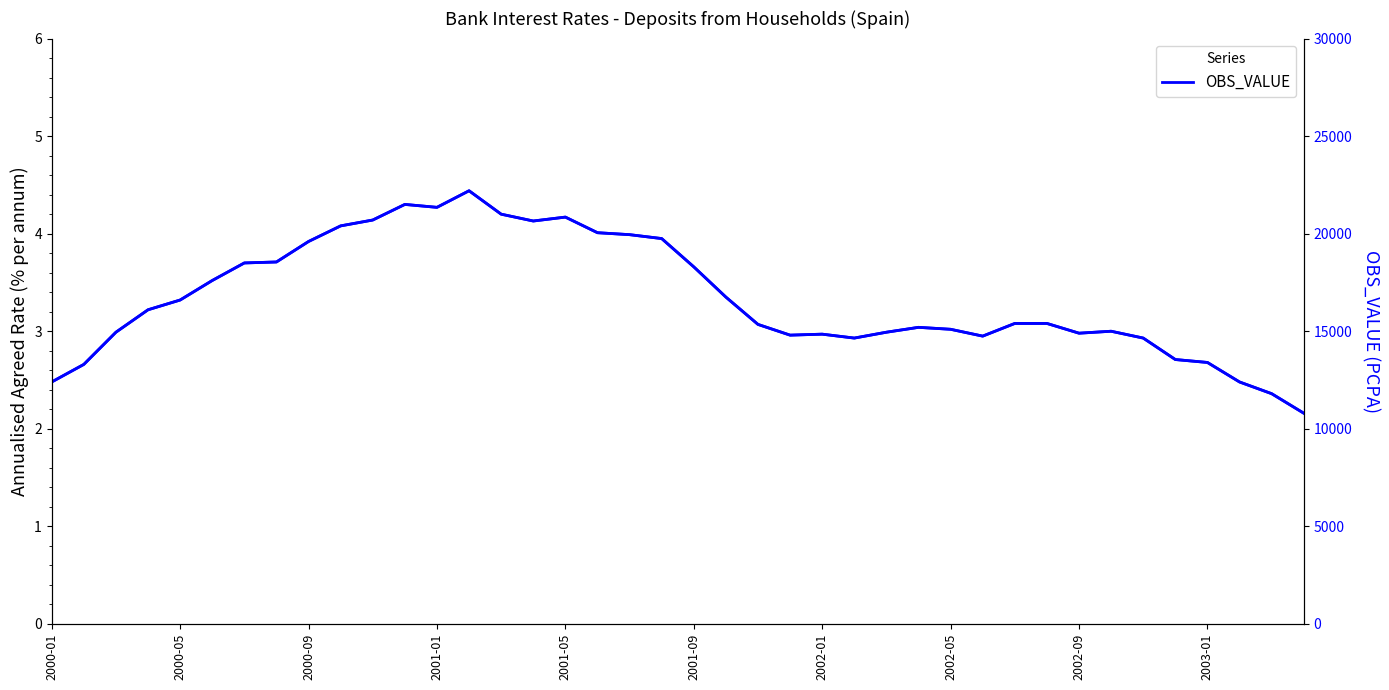

What is the sum of all OBS_VALUE values?

133.6